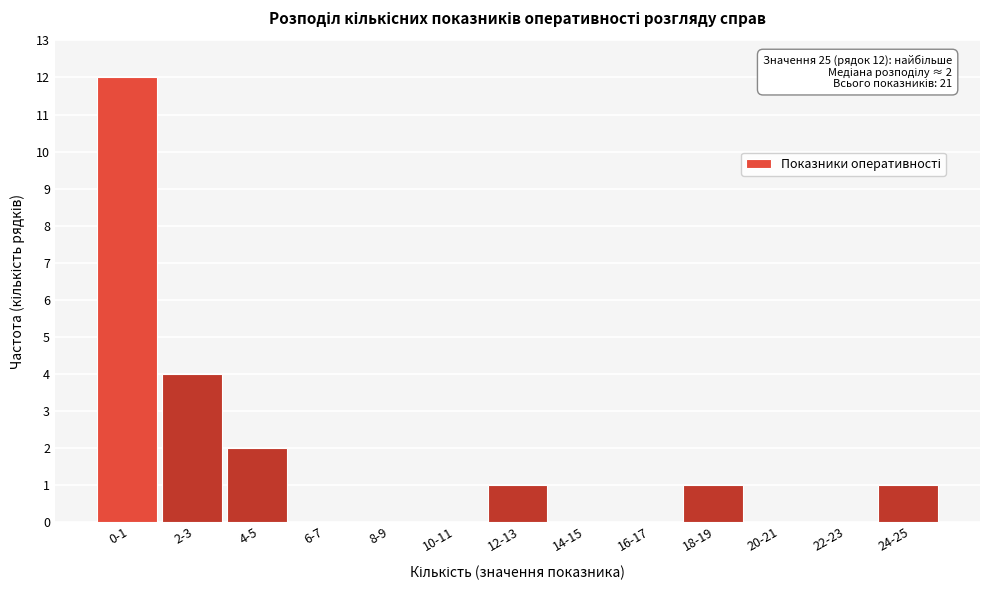

Reading right to left, what are all the values shown in this chart?

24-25=1	22-23=0	20-21=0	18-19=1	16-17=0	14-15=0	12-13=1	10-11=0	8-9=0	6-7=0	4-5=2	2-3=4	0-1=12